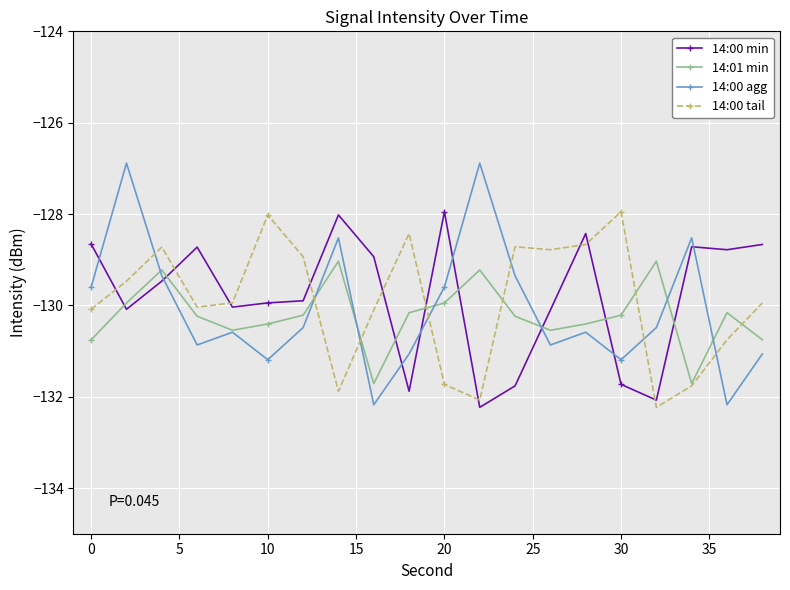

How many intersections are there between 14:00 agg and 14:00 min?

8